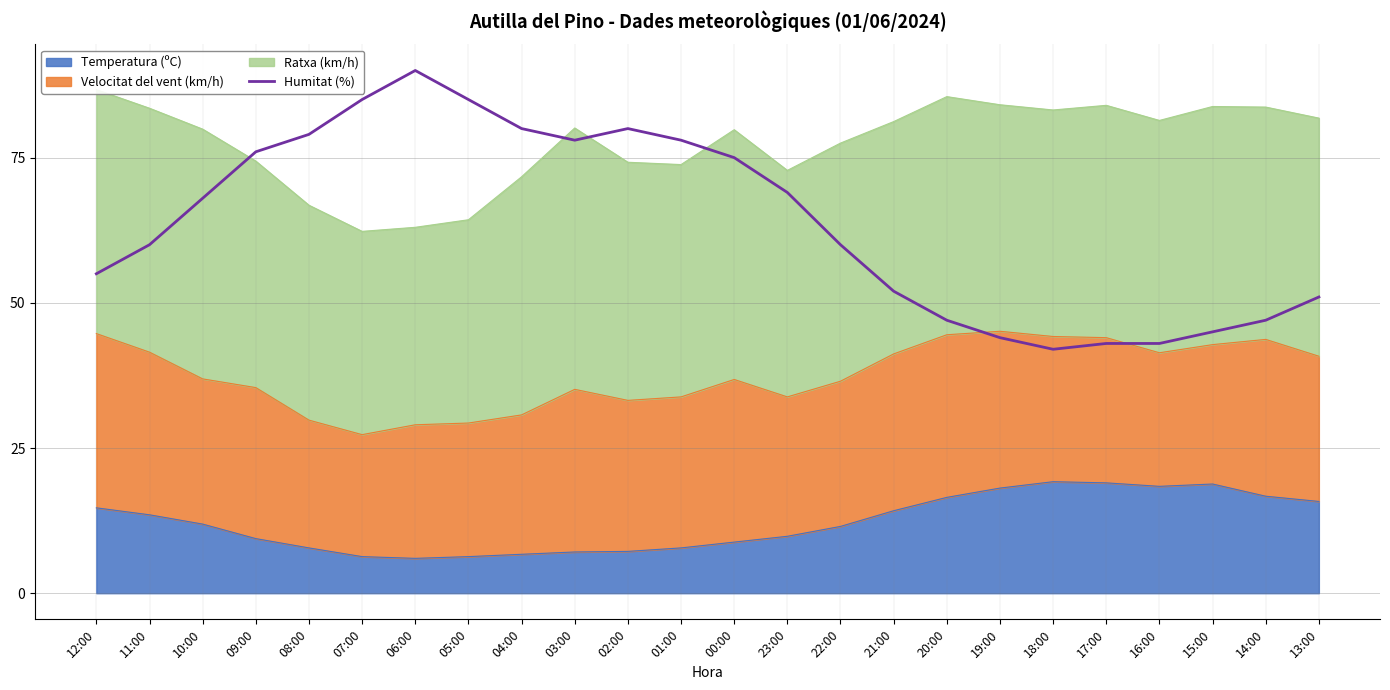

Rank the categories by value from highest to lowest.

06:00, 07:00, 05:00, 04:00, 02:00, 08:00, 03:00, 01:00, 09:00, 00:00, 23:00, 10:00, 11:00, 22:00, 12:00, 21:00, 13:00, 20:00, 14:00, 15:00, 19:00, 17:00, 16:00, 18:00